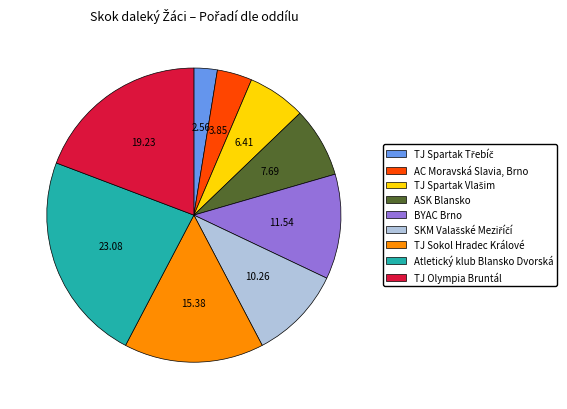

Combined, do ASK Blansko and Atletický klub Blansko Dvorská account for over 50%?

No